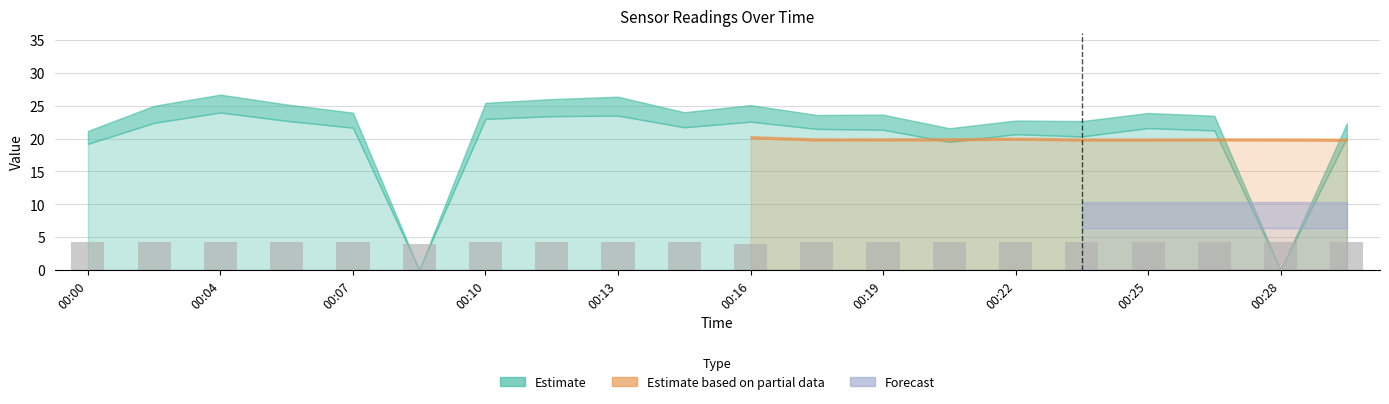

What is the minimum value shown in the chart?

3.9